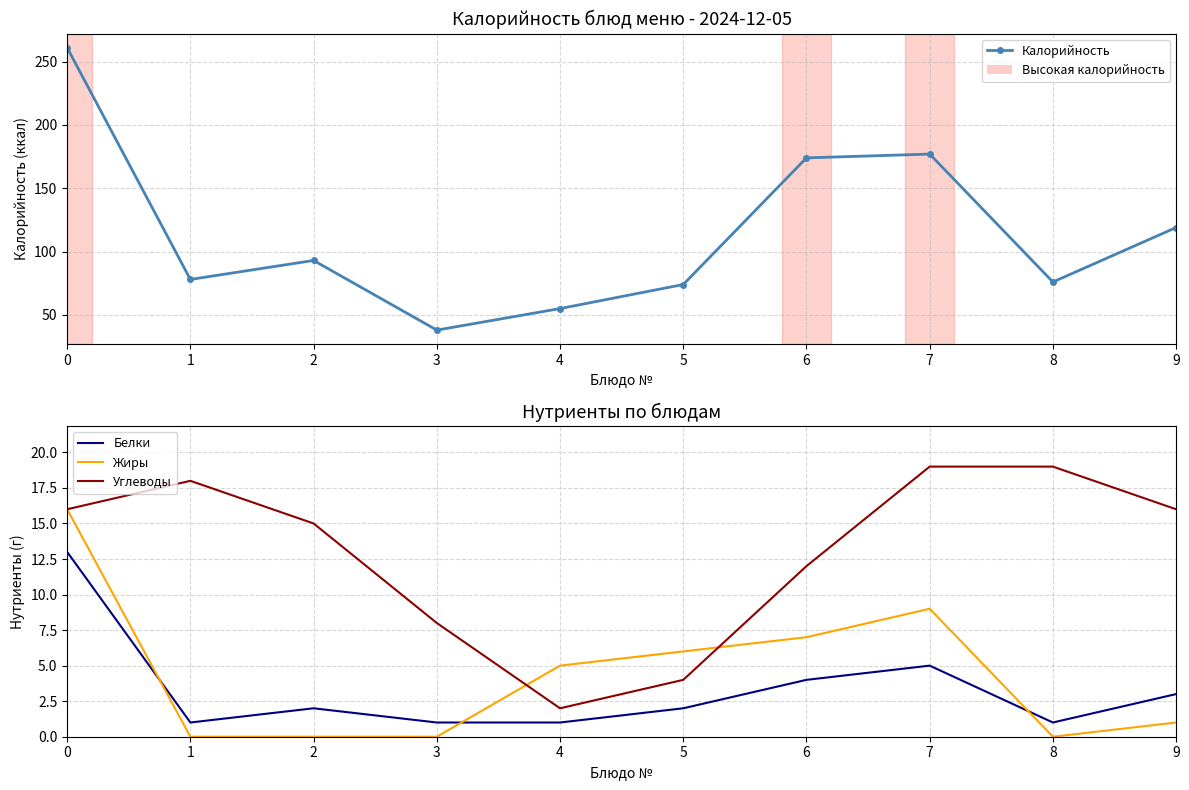

Reading right to left, list all the values displayed in this chart.

Калорийность: 119	76	177	174	74	55	38	93	78	261
Белки: 3	1	5	4	2	1	1	2	1	13
Жиры: 1	0	9	7	6	5	0	0	0	16
Углеводы: 16	19	19	12	4	2	8	15	18	16